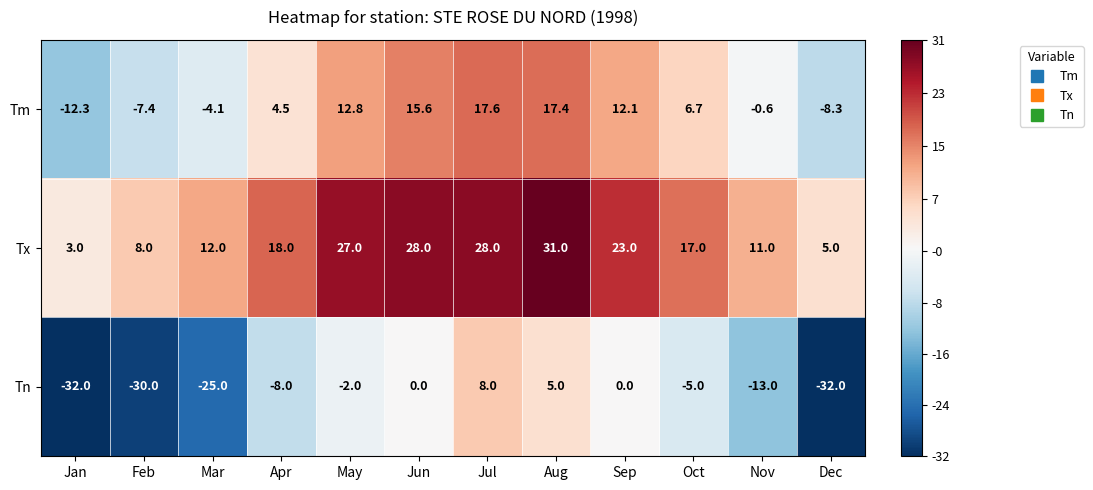

Which series has the largest total across all categories?

Tx